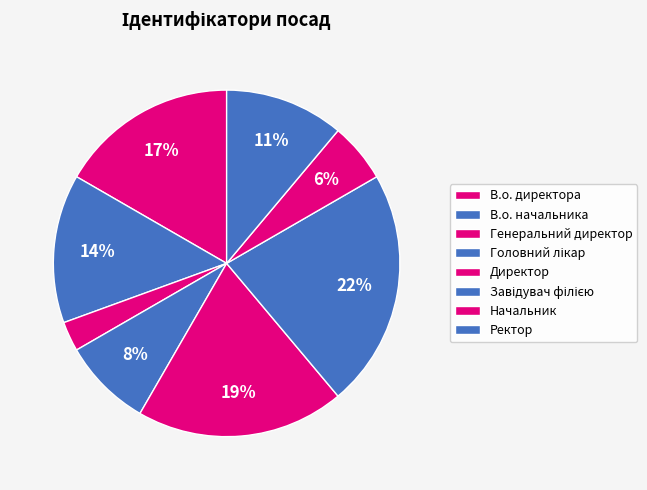

Rank the categories by value from highest to lowest.

Завідувач філією, Директор, В.о. директора, В.о. начальника, Ректор, Головний лікар, Начальник, Генеральний директор